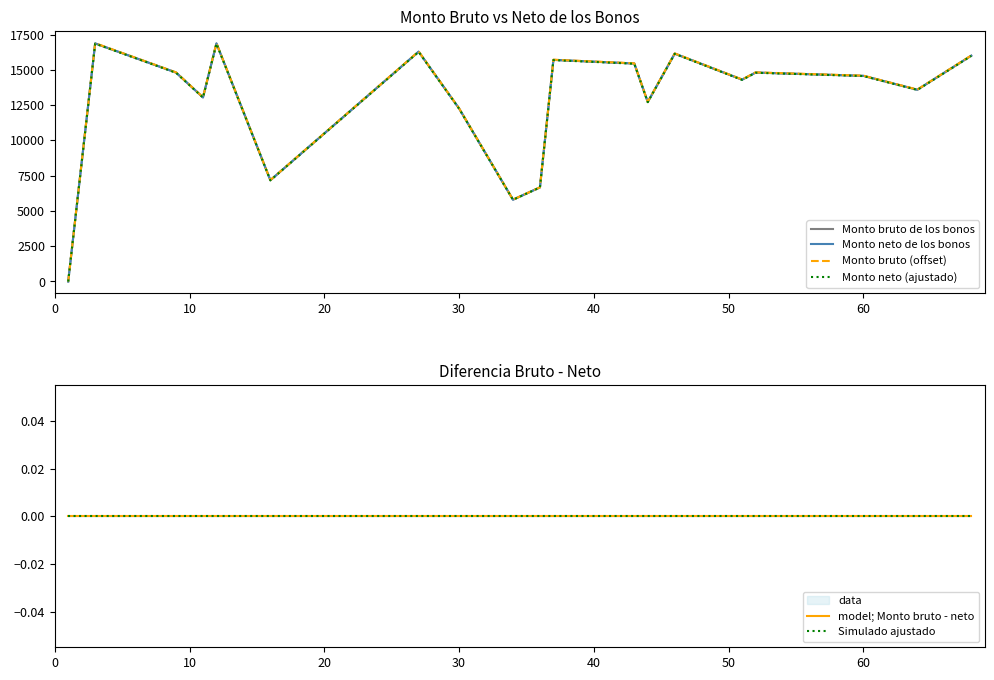

At 30, list the series in order from smallest to largest.

model; Monto bruto - neto, Simulado ajustado, Monto neto (ajustado), Monto bruto de los bonos, Monto neto de los bonos, Monto bruto (offset)